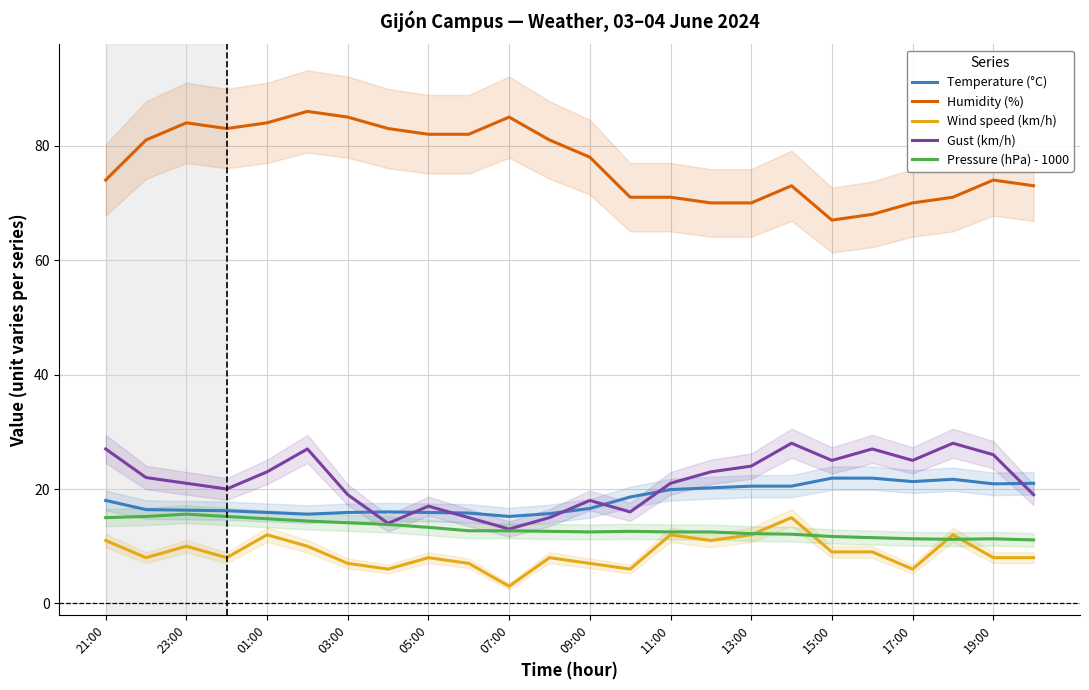

What is the highest value of the Humidity (%) series?

86.0